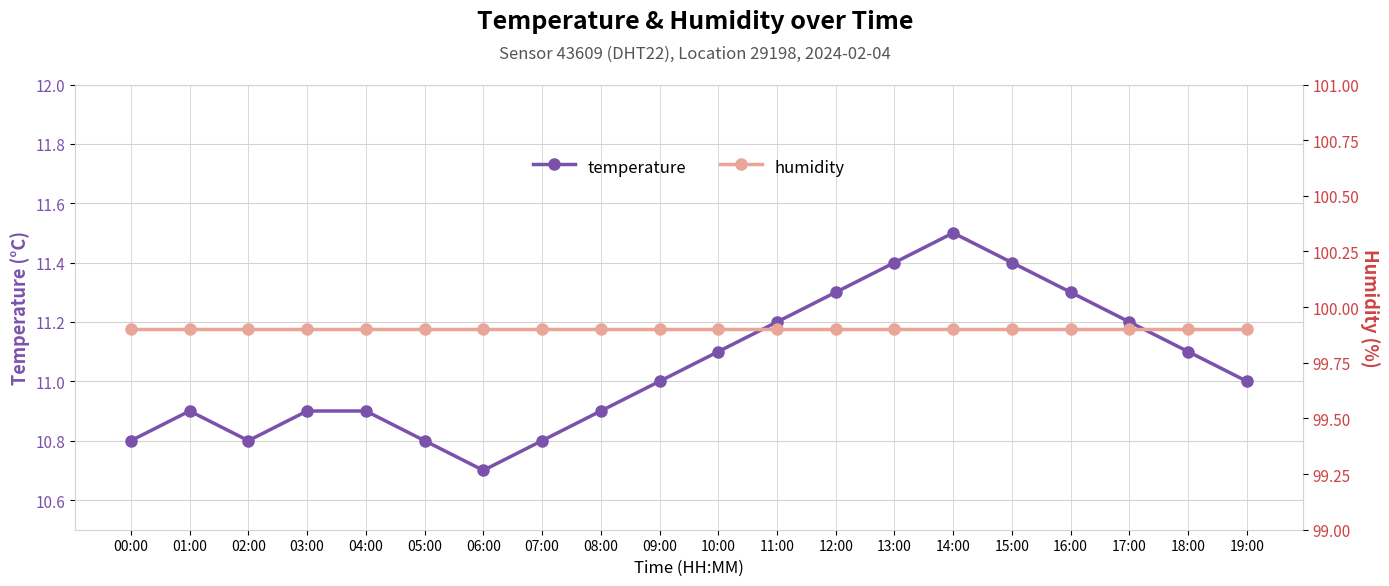

Where does the temperature series first go above 11?

10:00